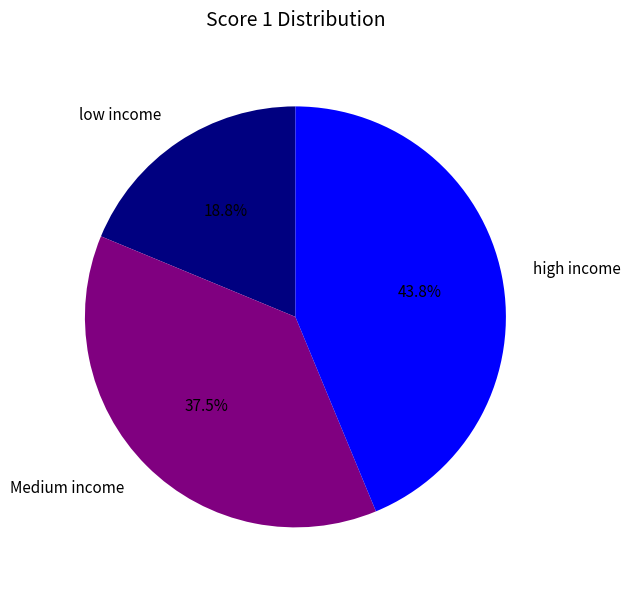

Is the sum of low income and high income greater than half?

Yes